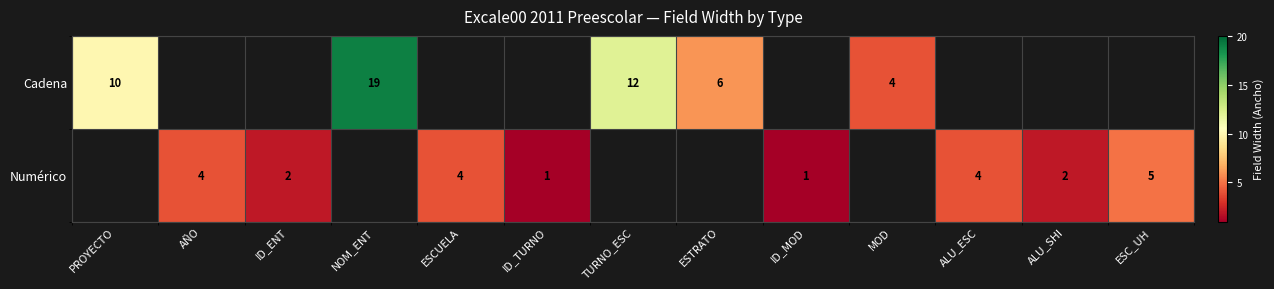

True or false: Numérico has a value of 4 at ESCUELA.

True